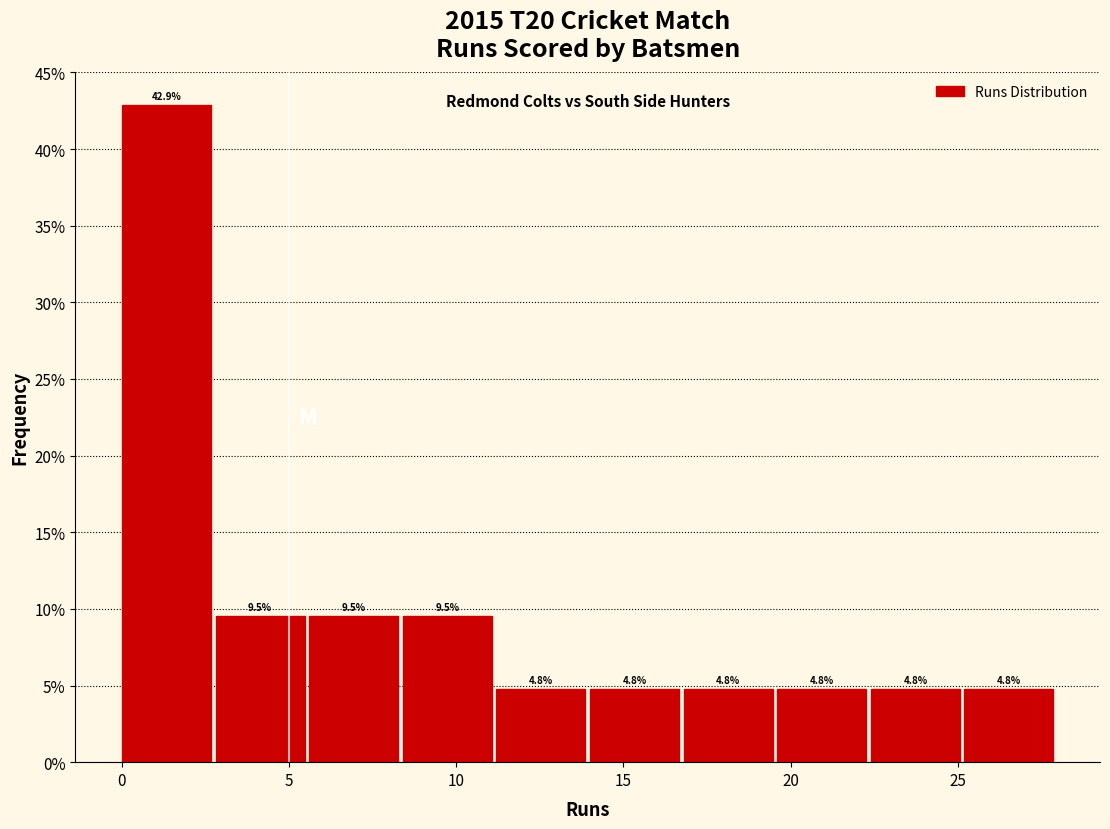

Over which range of the x-axis is the bar tallest?

0.0 to 2.8